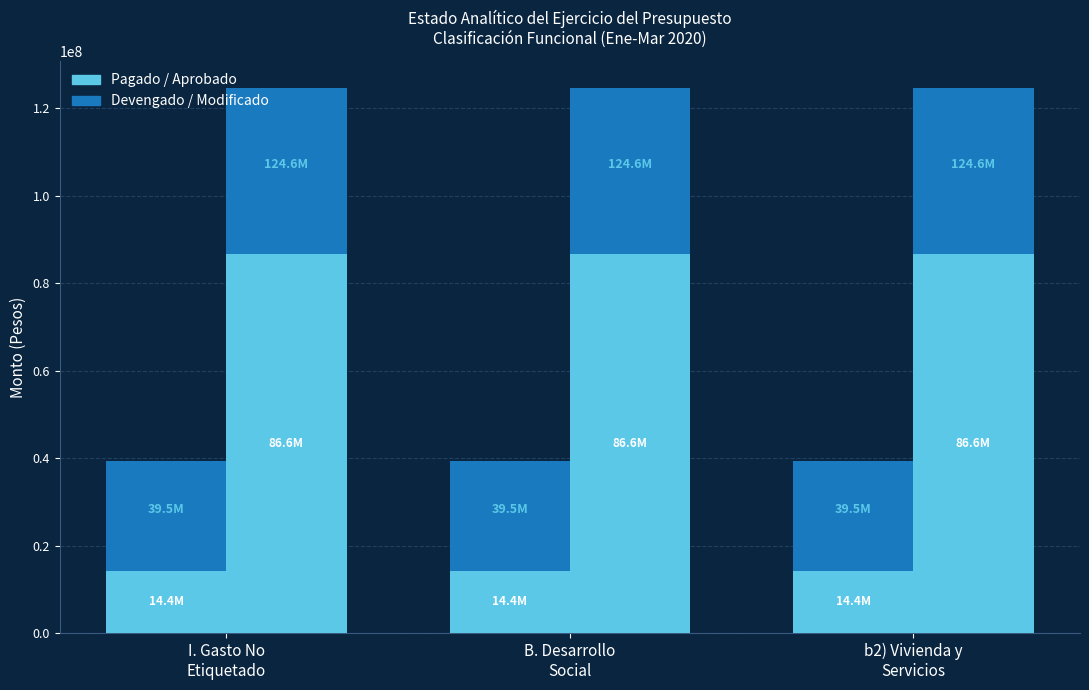

Where is Devengado nearest to the value 25108038?

I. Gasto No
Etiquetado